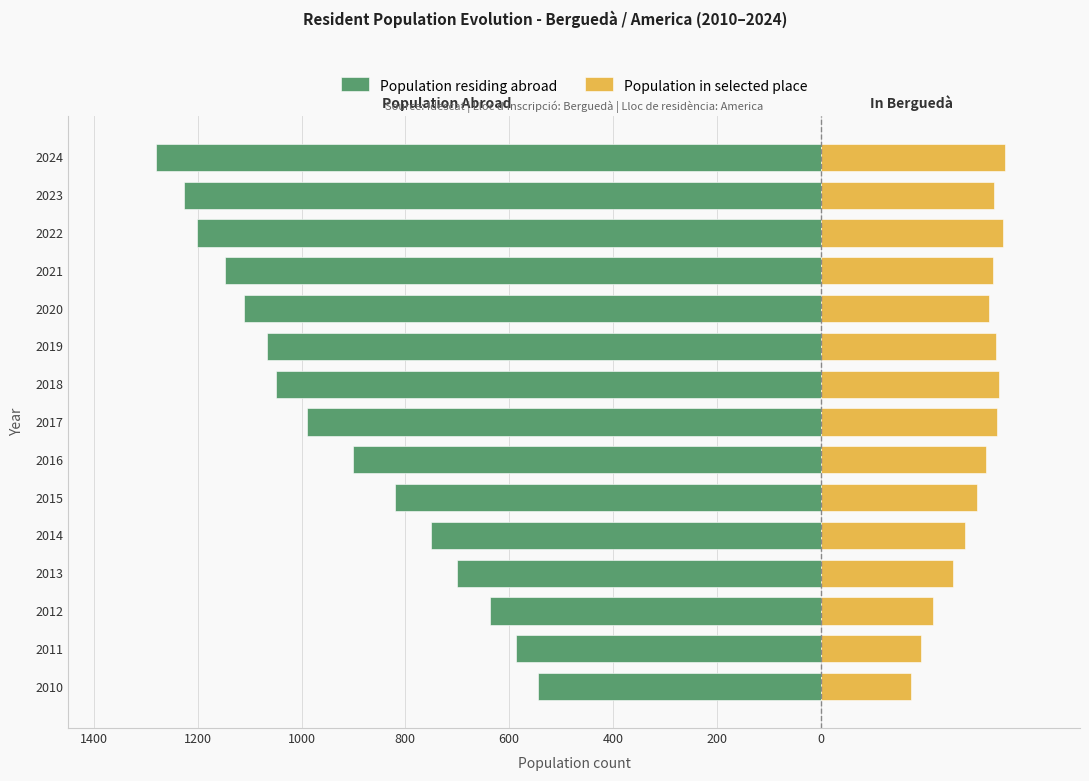

What is the value of the Population in selected place bar at the 10th from the left?

338